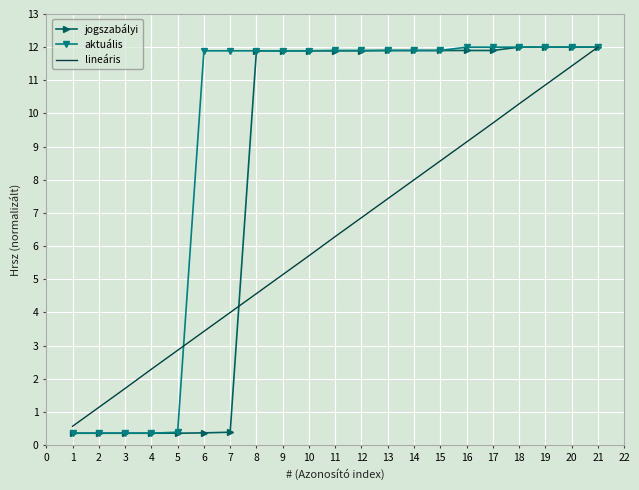

Is the value of lineáris at 14 greater than the value of jogszabályi at 17?

No